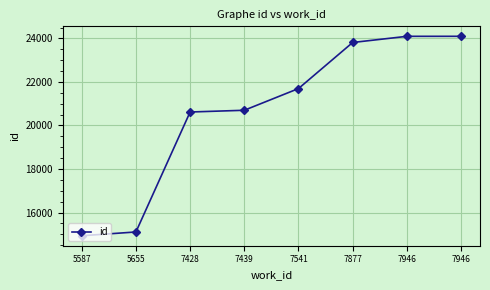

Count the number of categories in the chart.

8